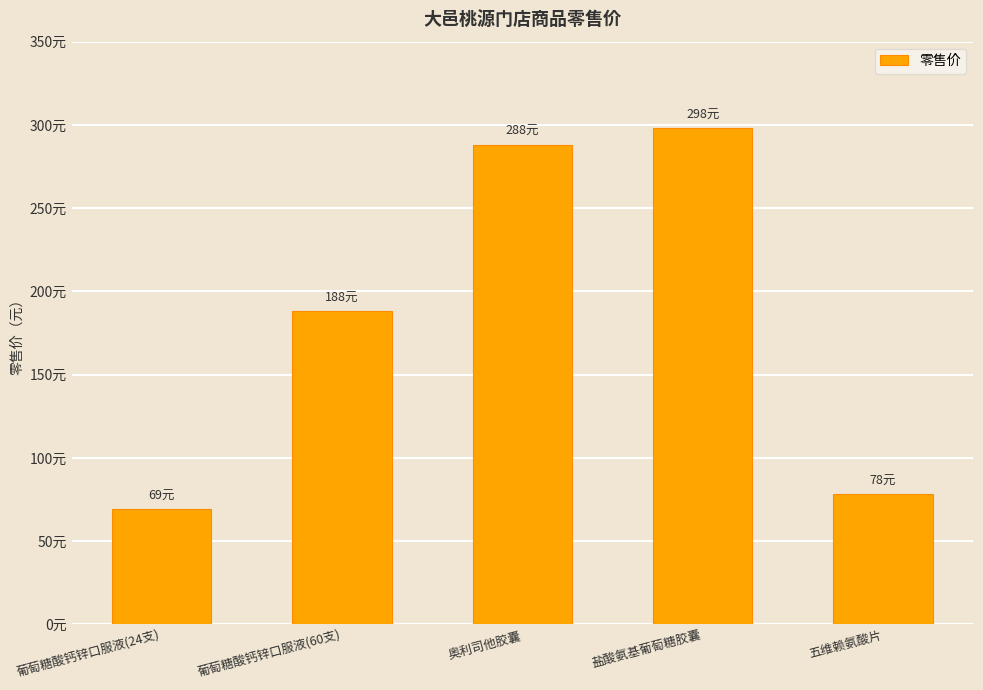

Where is the data nearest to the value 183?

葡萄糖酸钙锌口服液(60支)